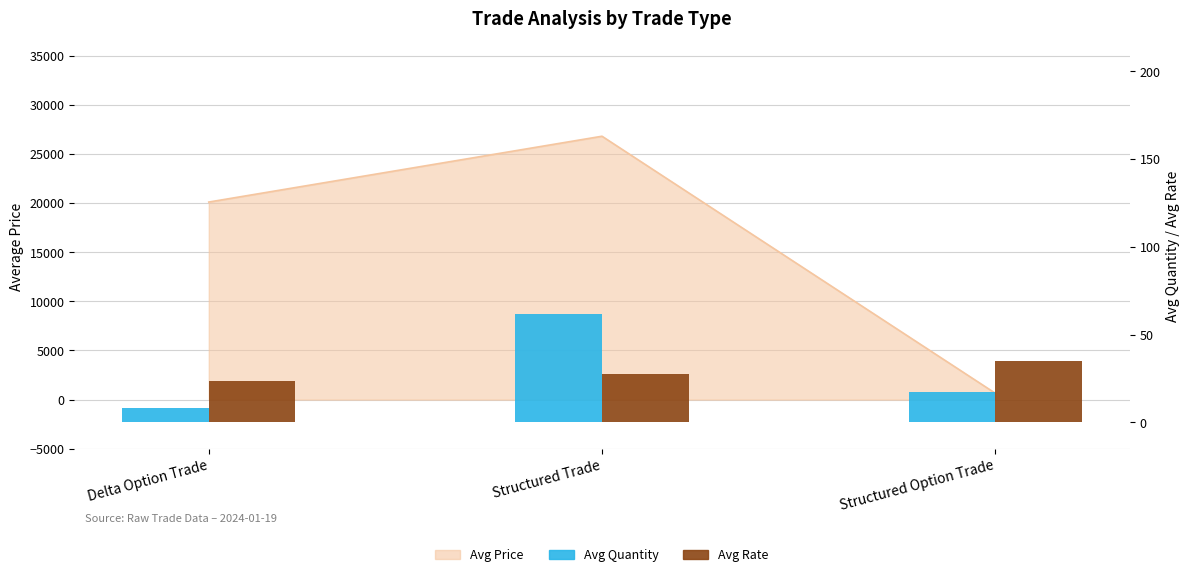

At which label is Avg Rate closest to 29?

Structured Trade